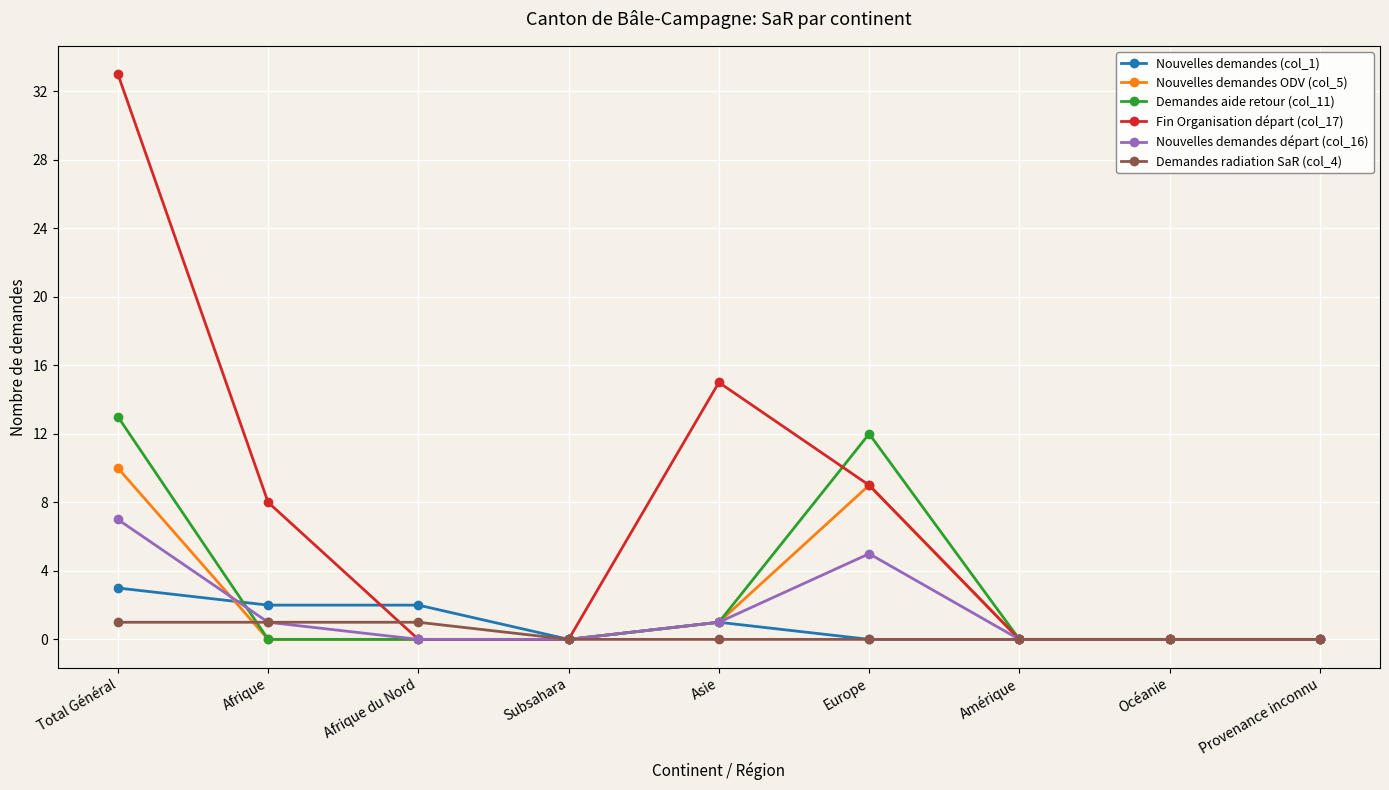

The Demandes aide retour (col_11) series shows 12 at Europe. True or false?

True